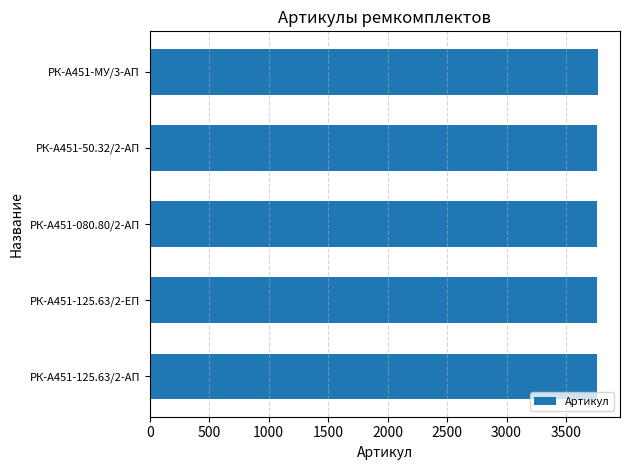

The value at РК-А451-50.32/2-АП is 3765. True or false?

True